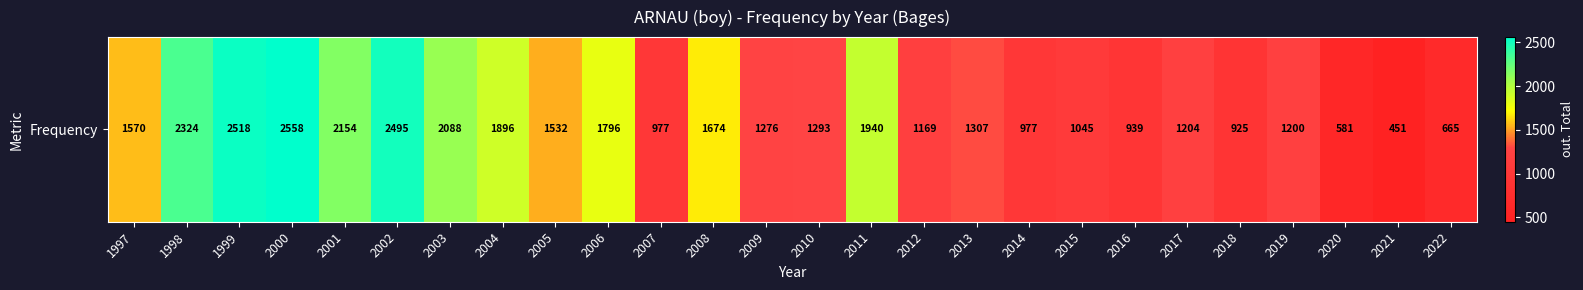

Count the number of data series in this chart.

1